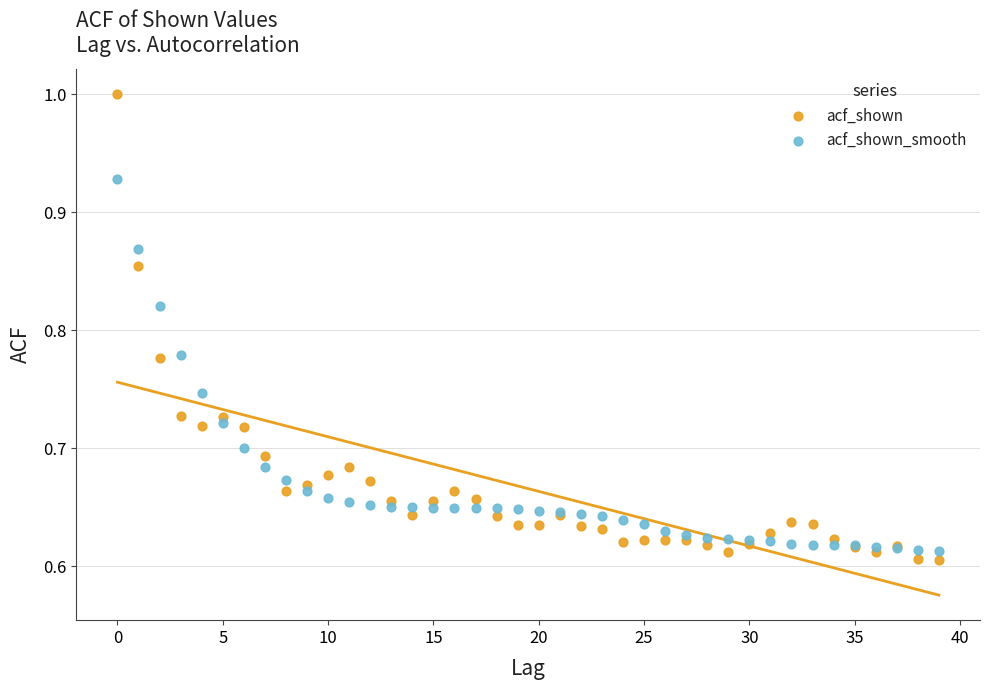

Which series has the largest Y range (max minus min)?

acf_shown